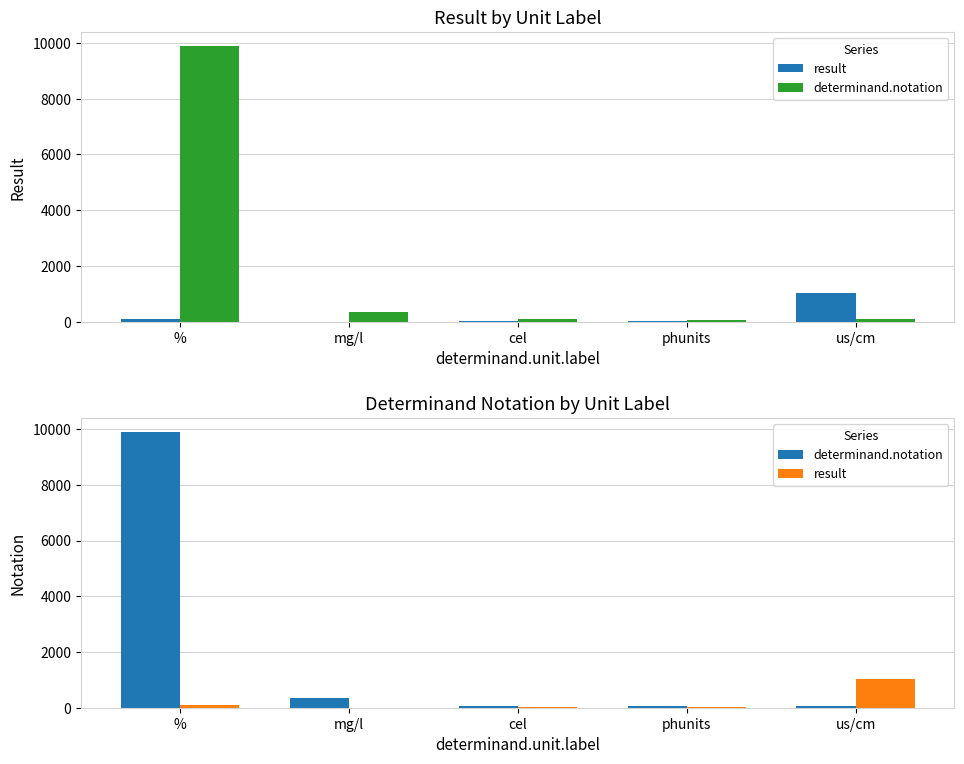

What is the spread (max minus min) of values at %?

9816.0